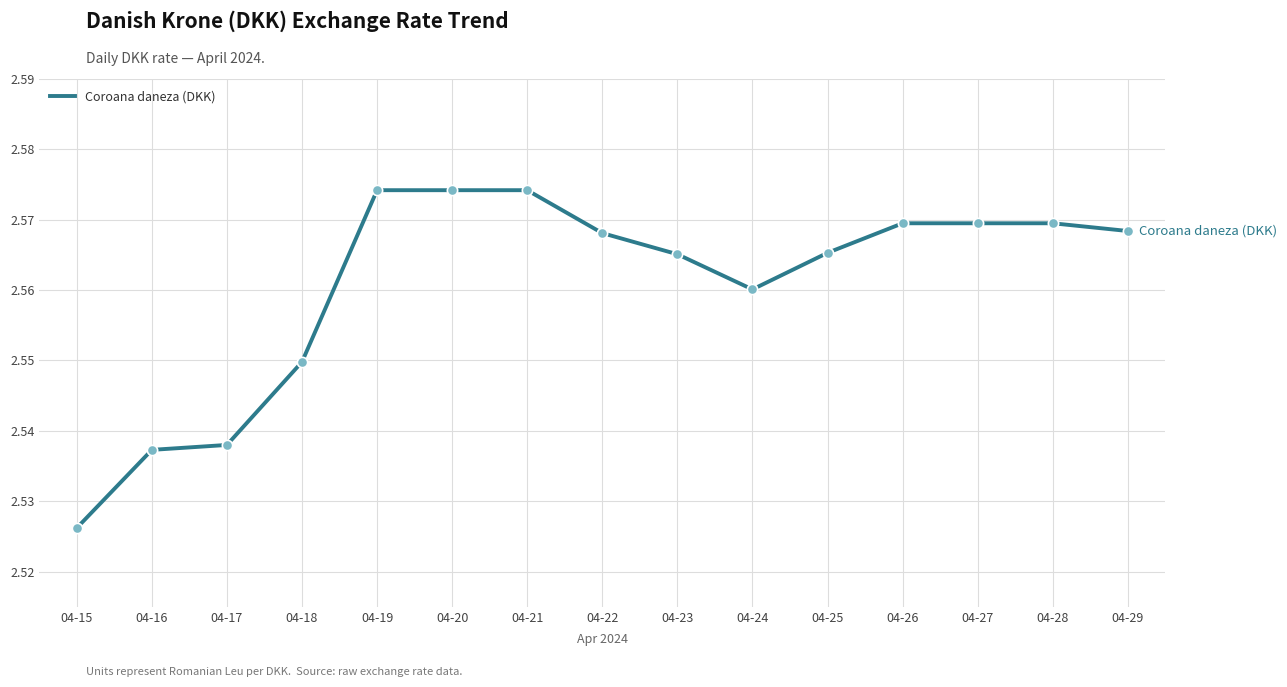

Which has a higher value, 04-21 or 04-15?

04-21